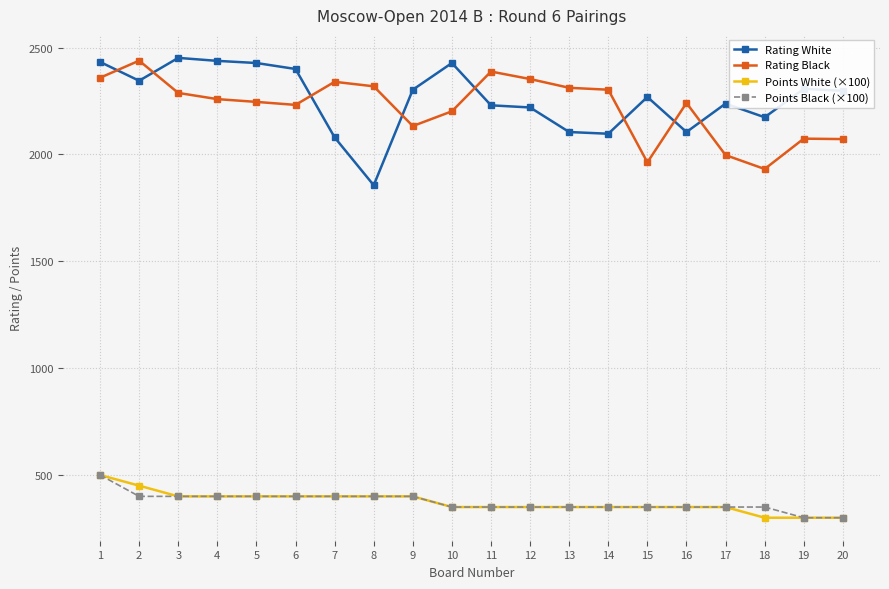

Where is the first local minimum for Rating White?

2